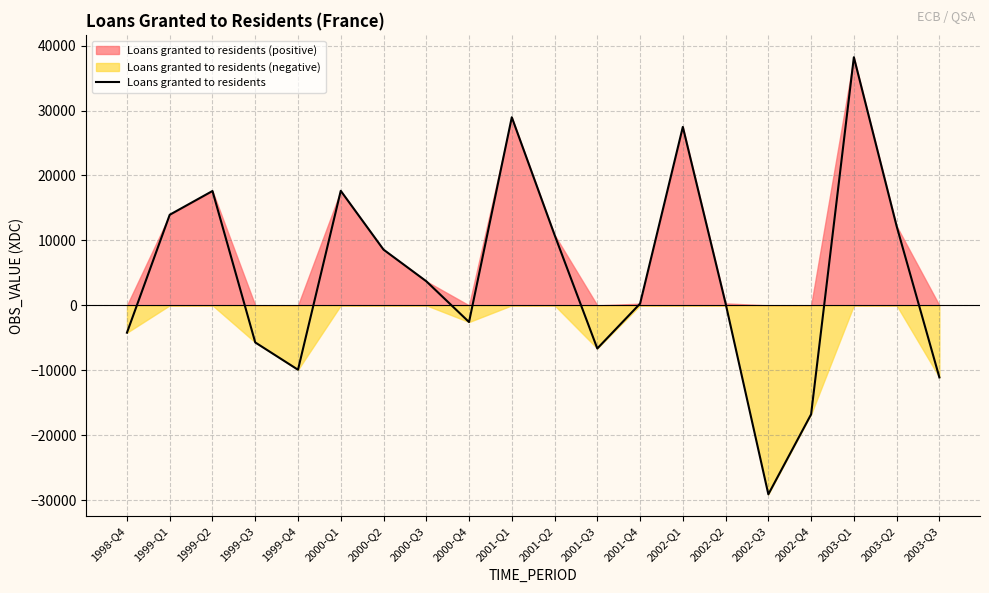

How many lines are shown in the chart?

1